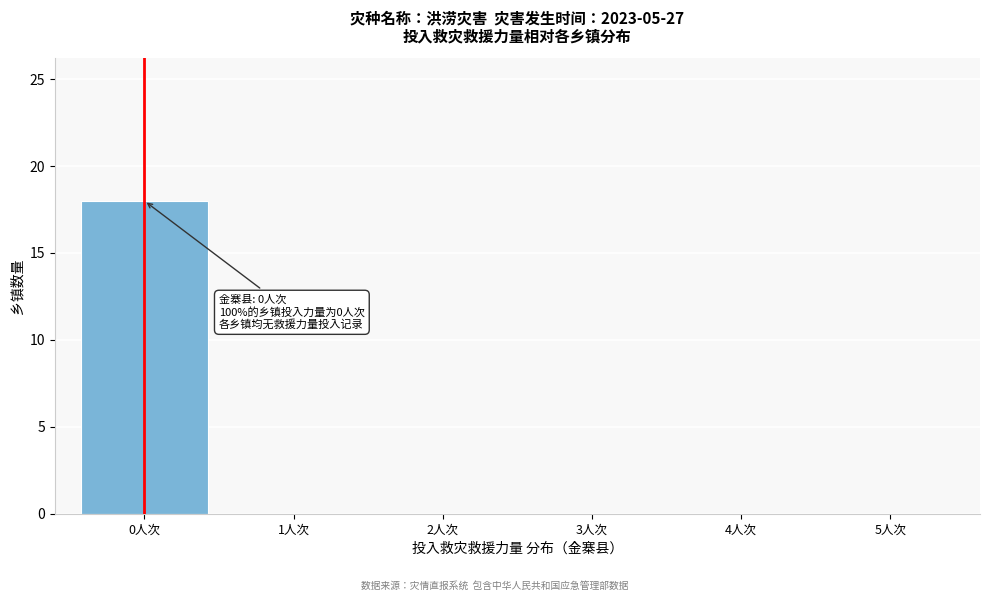

Which range on the x-axis has the tallest bar?

-0.5 to 0.5